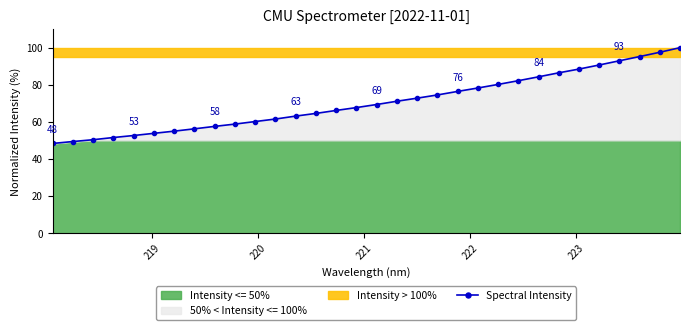

What is the highest value of the Spectral Intensity series?

100.0